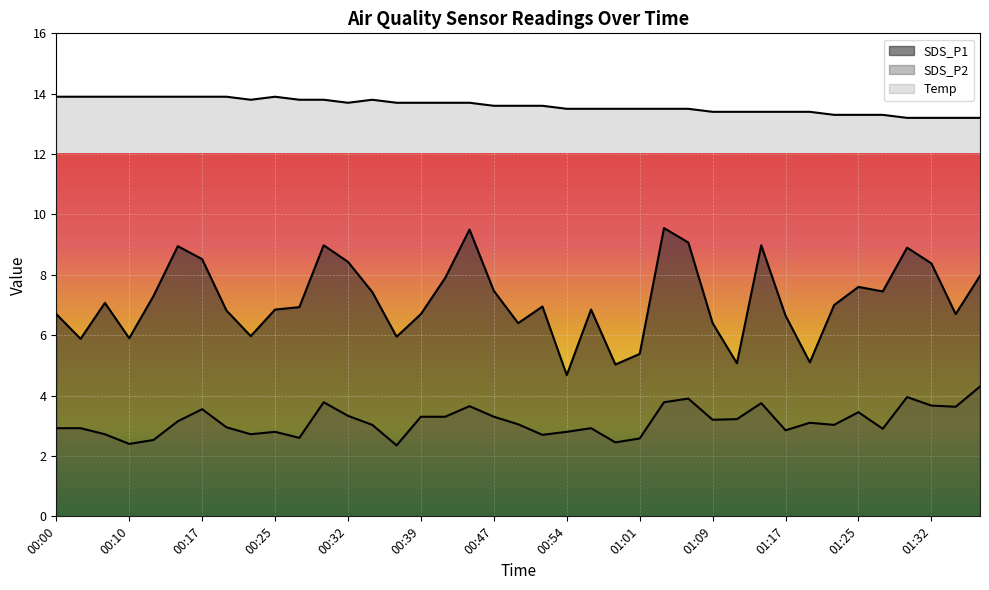

True or false: Temp and SDS_P2 intersect in this chart.

False